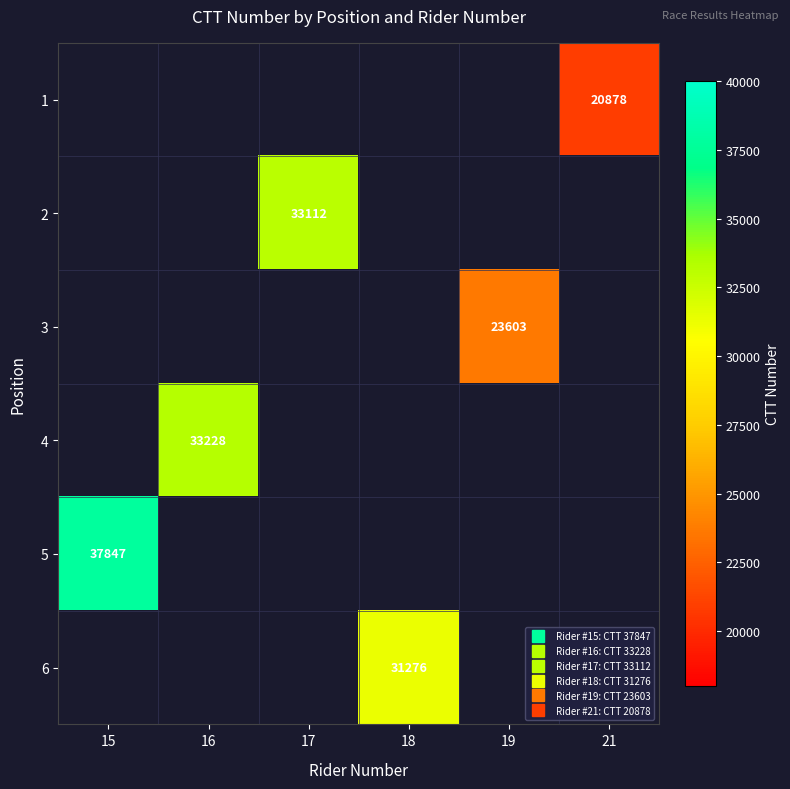

Is it true that 1 equals 0 at 15?

True